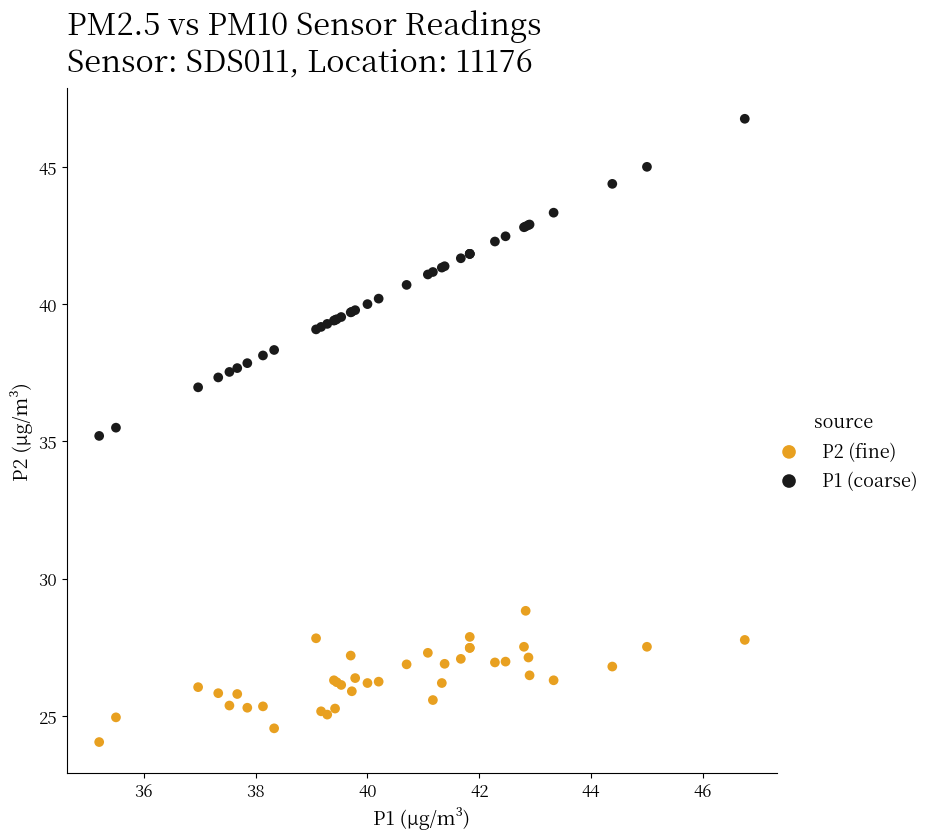

Which series has the widest spread of Y values?

P1 (coarse)